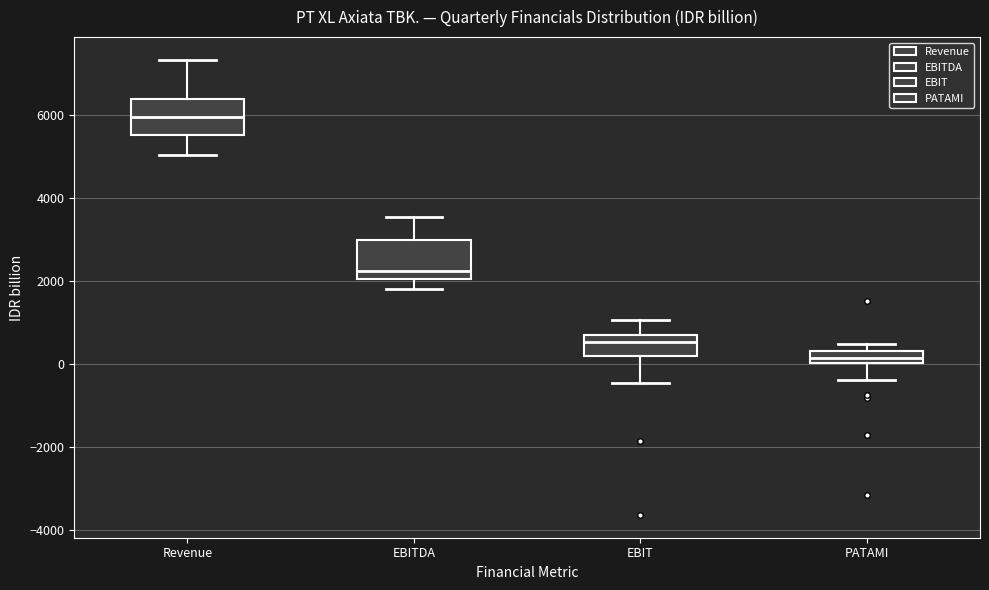

Which box has the highest median line?

Revenue